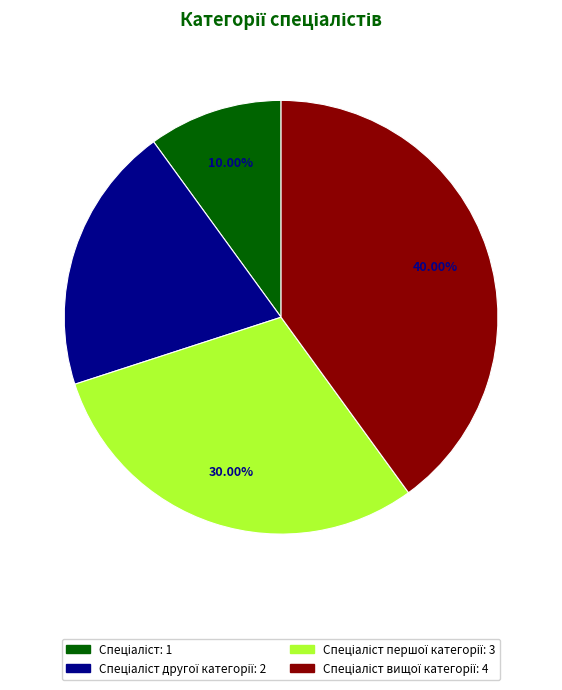

Count the number of slices in the pie.

4